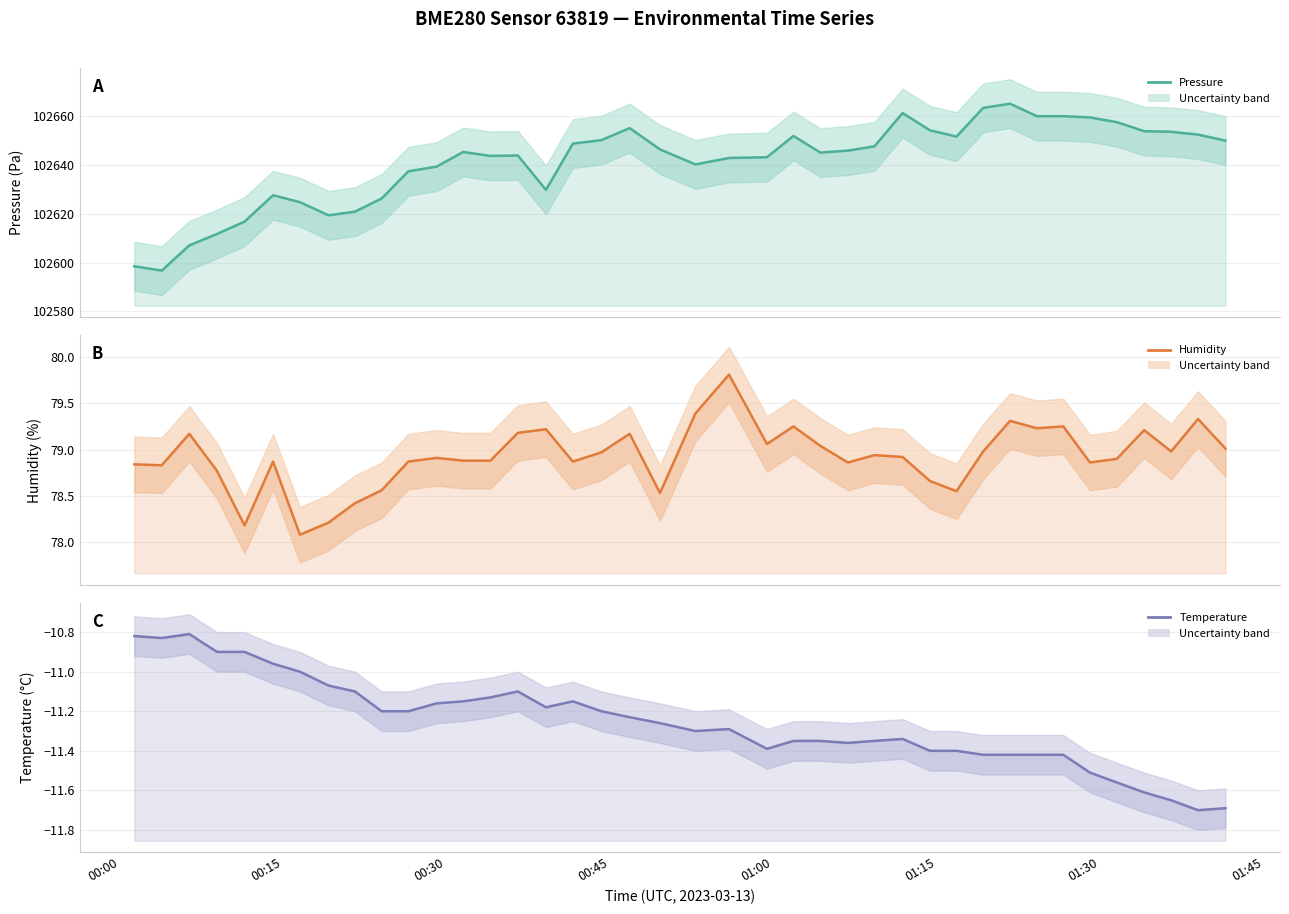

True or false: humidity and temperature cross at least once.

False